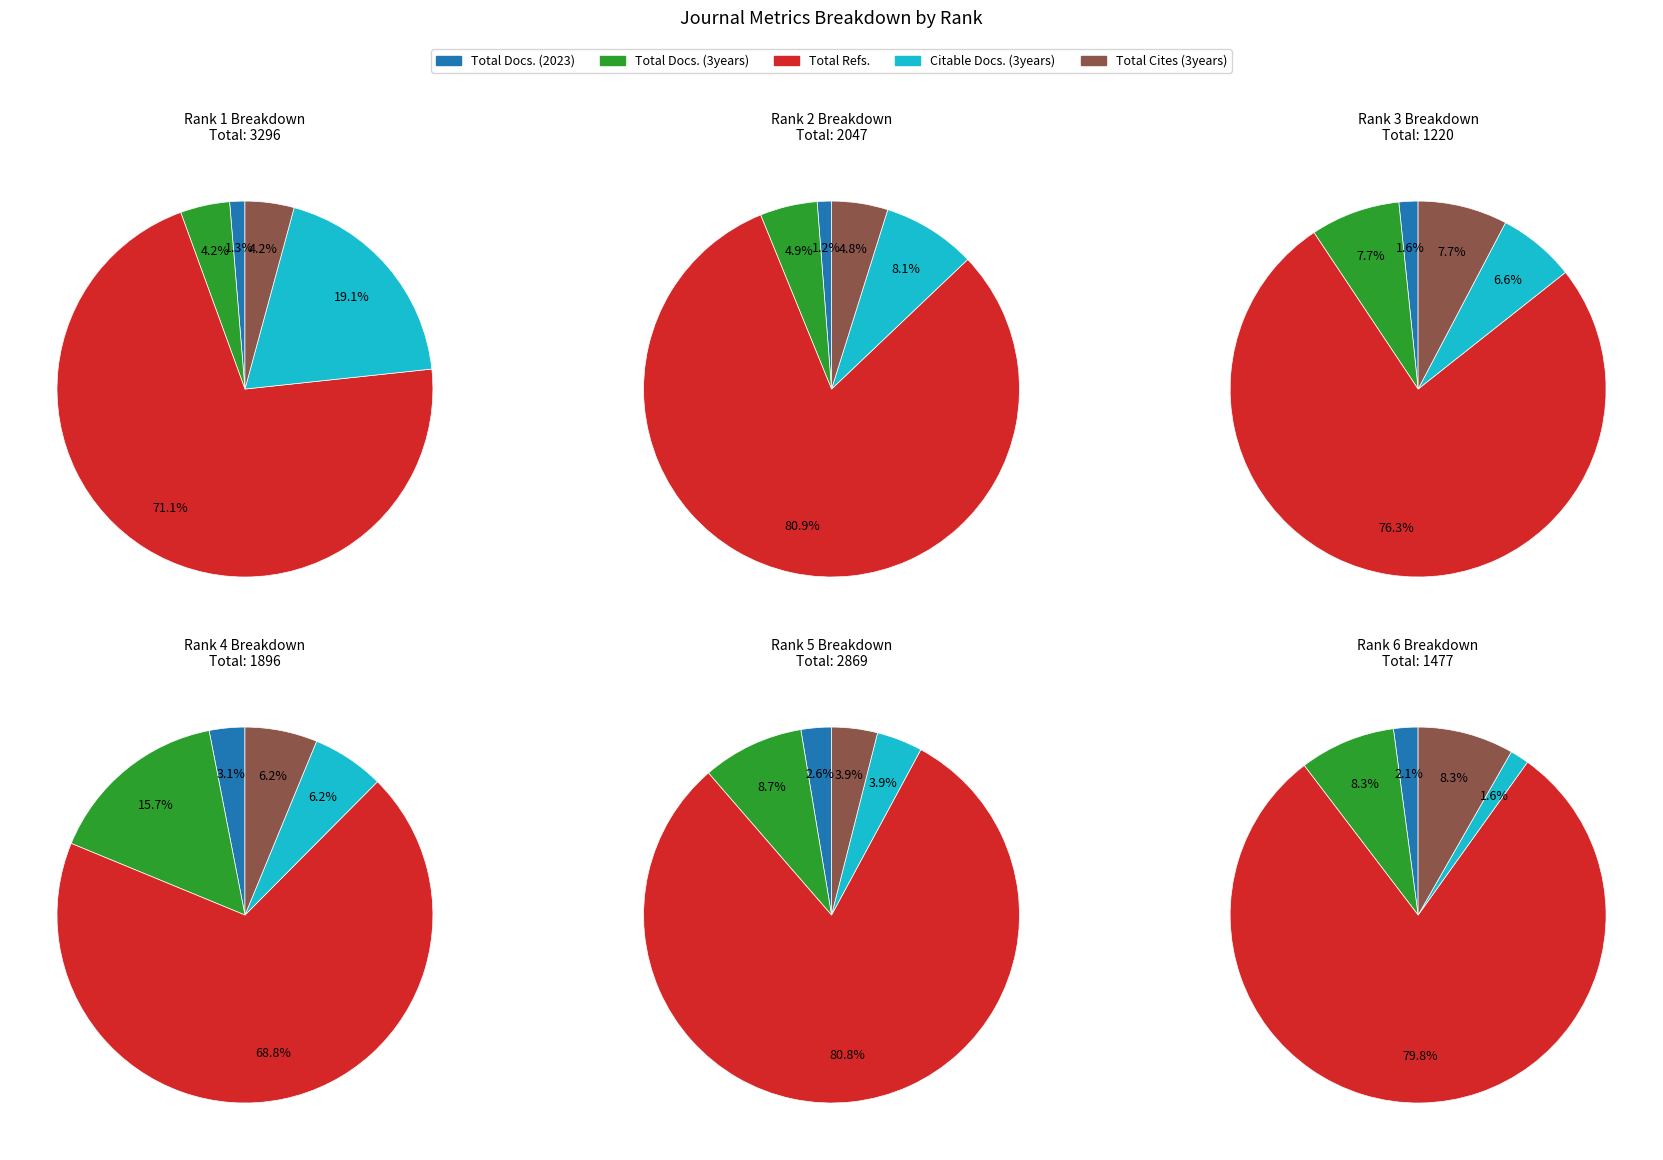

The Rank 3 slice represents 8% of the pie. True or false?

True